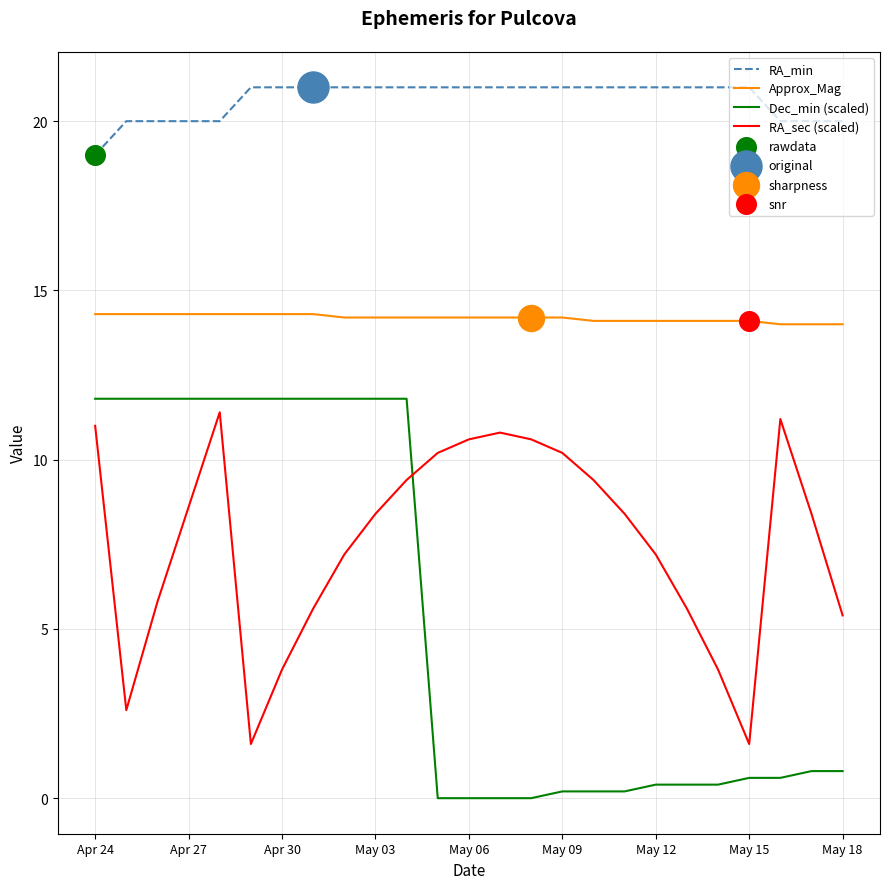

Which series has the largest total across all categories?

RA_min